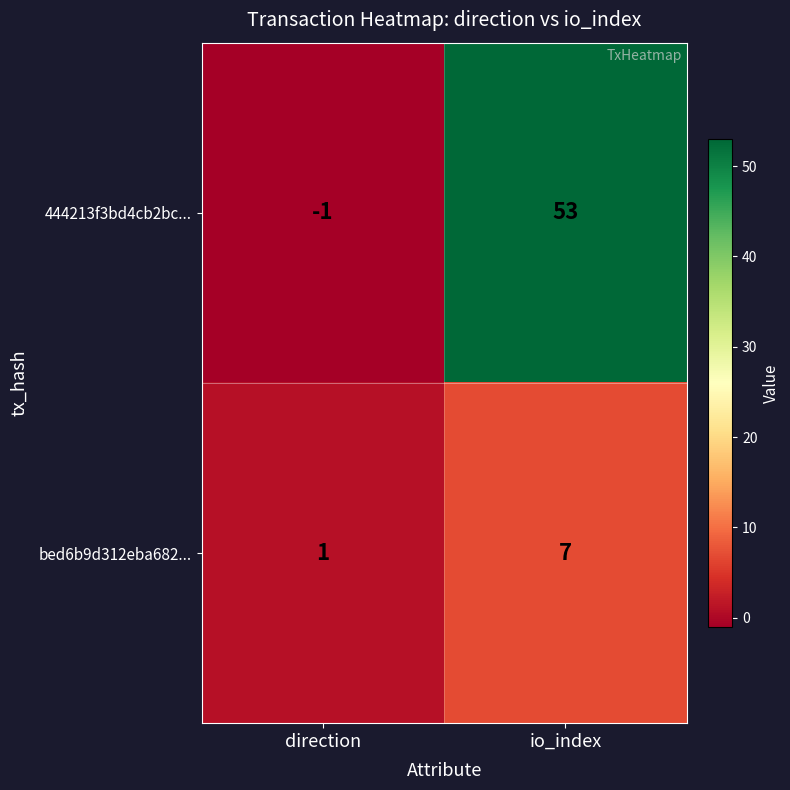

Rank the series by their average value, from highest to lowest.

444213f3bd4cb2bc..., bed6b9d312eba682...